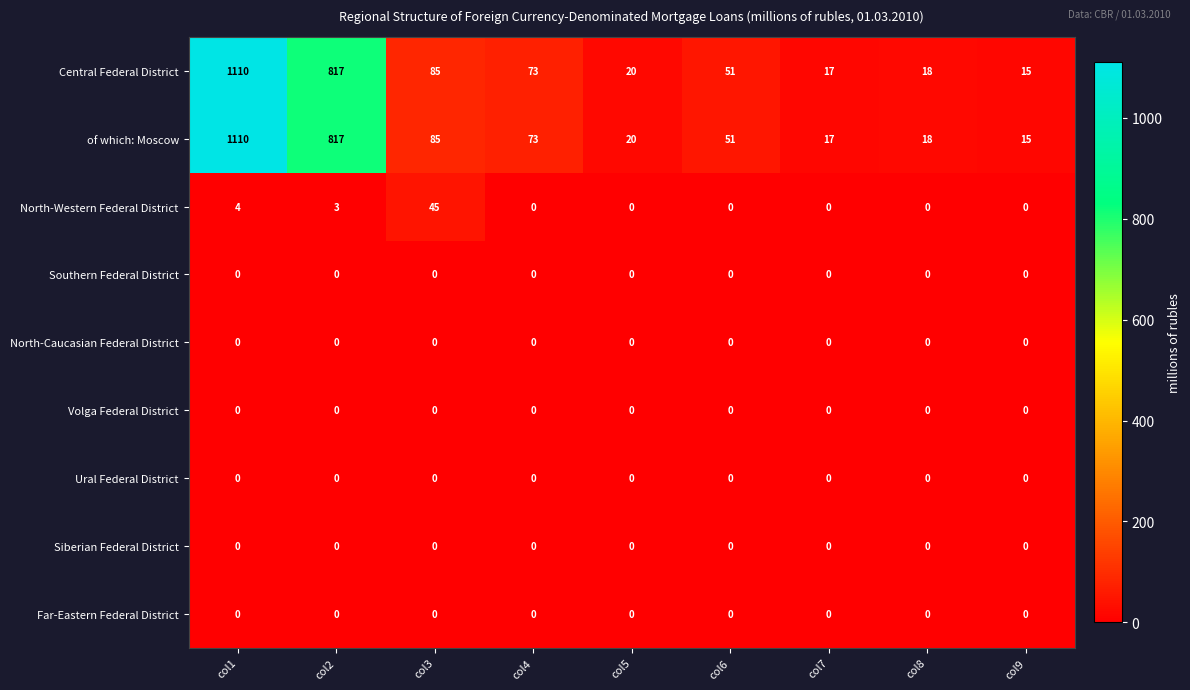

What is the difference between the second highest and second lowest values in the of which: Moscow series?

800